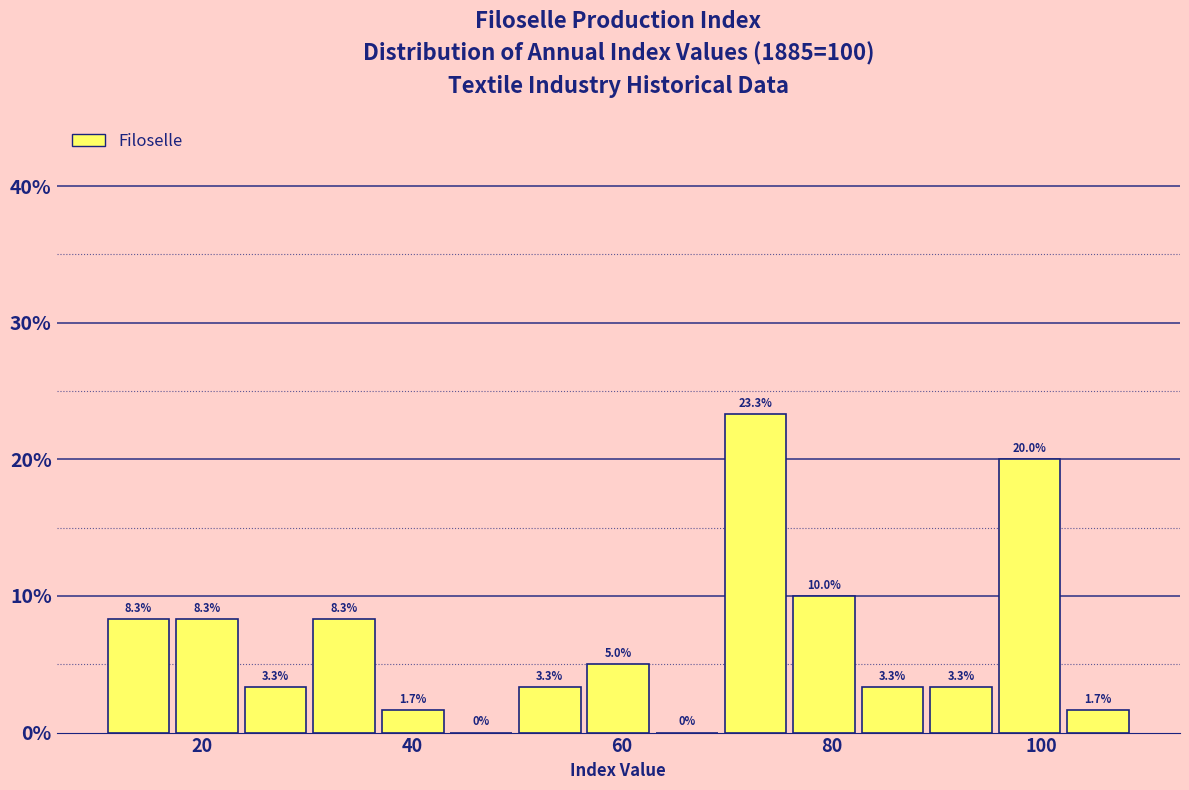

Around what value on the x-axis is the tallest bar? Give the approximate position of its centre, as read against the axis.

72